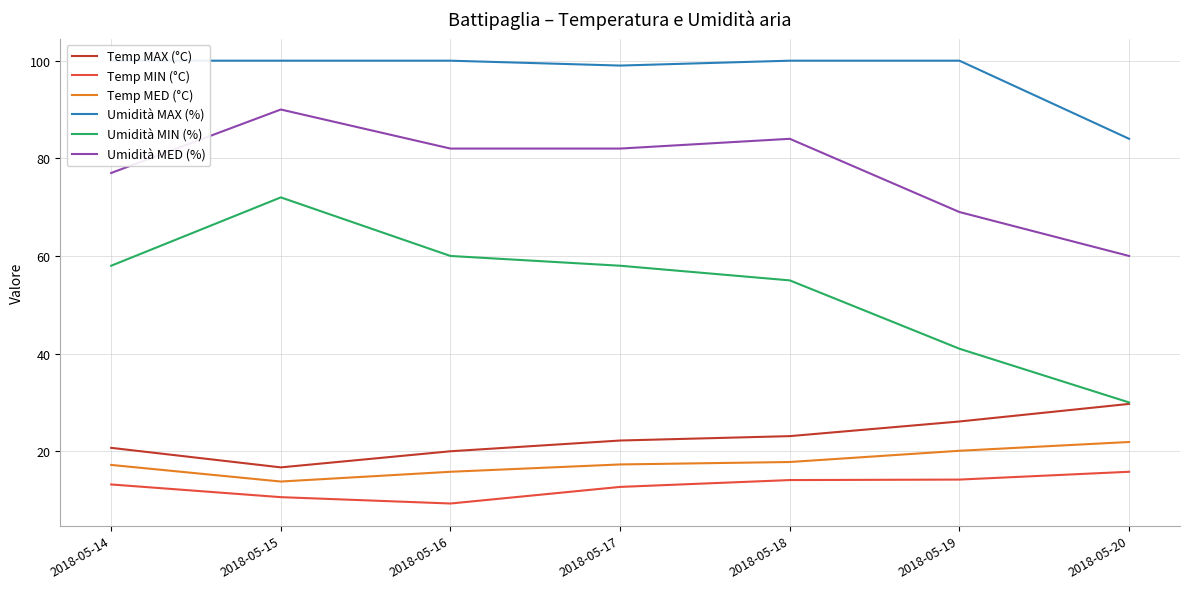

What is the greatest value displayed?

100.0